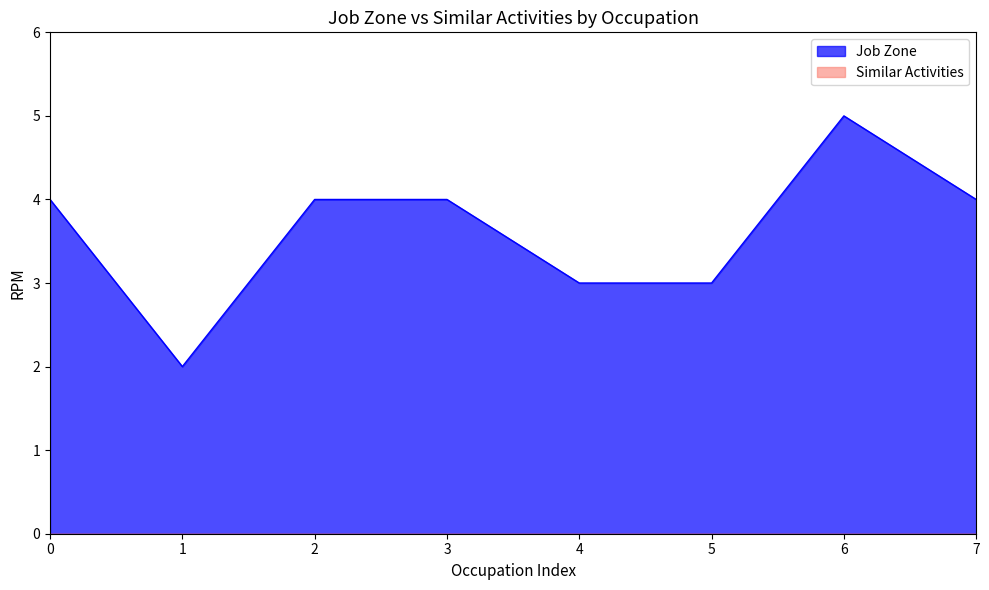

Is it true that Job Zone equals 6 at 2?

False